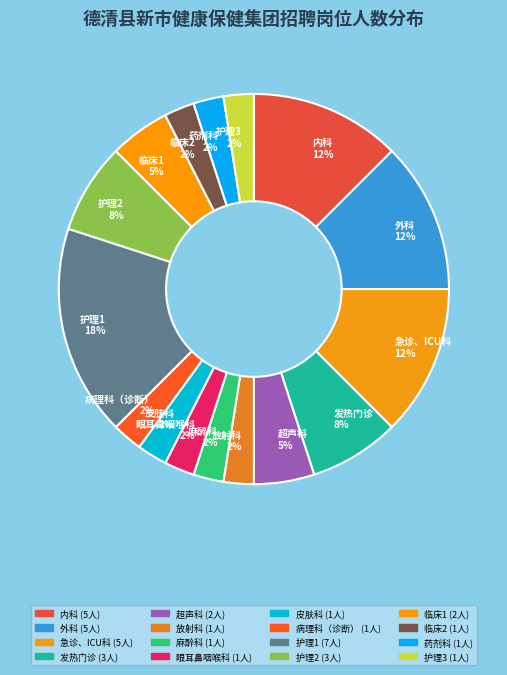

Is 外科 12% the majority of the pie?

No